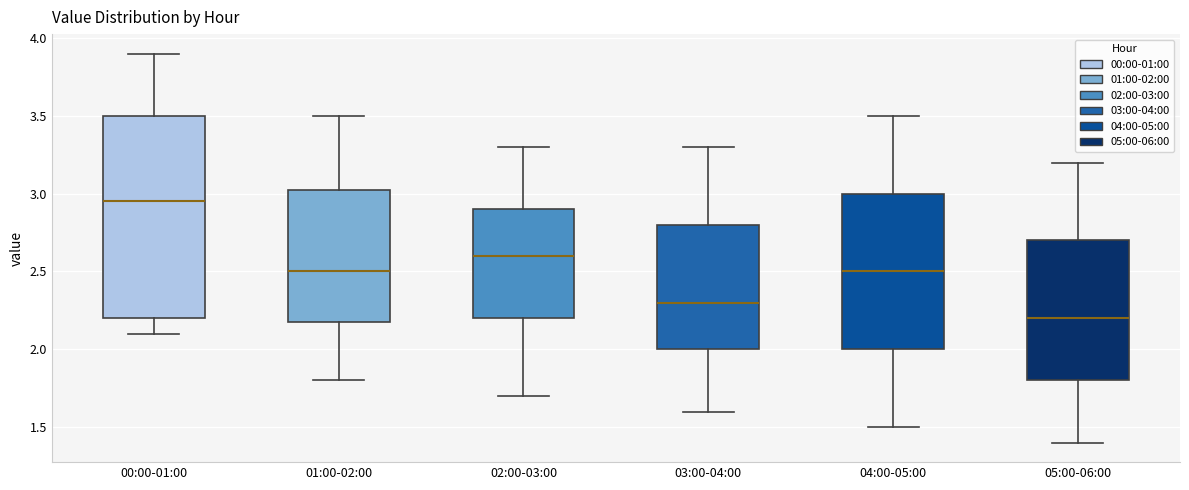

Where is the upper edge of the box for 01:00-02:00 on the y-axis? The values are not printed on the chart, so give them approximately, as read against the axis.

3.05